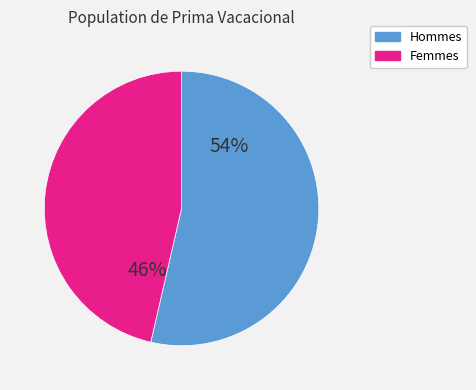

Which slice is the smallest?

Femmes